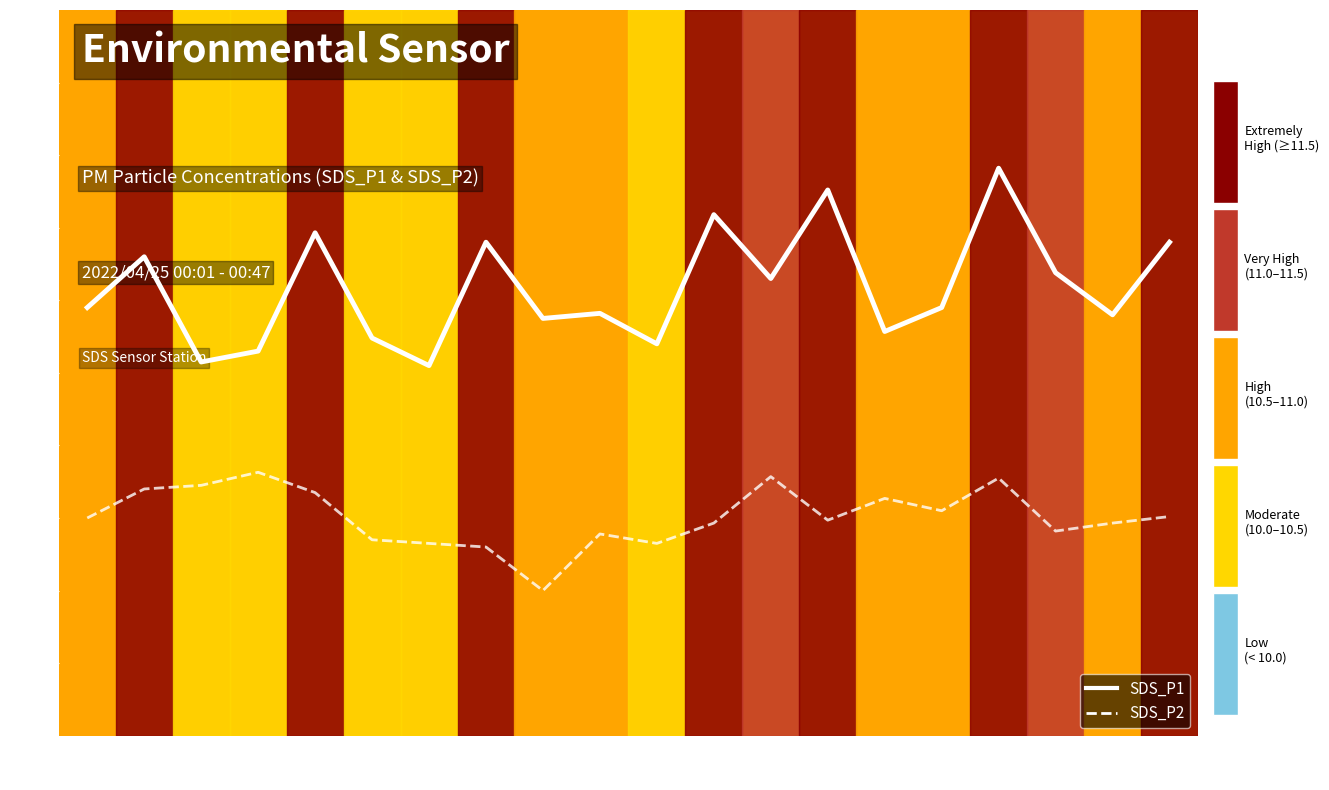

What is the total value across all series at 00:11?

20.3